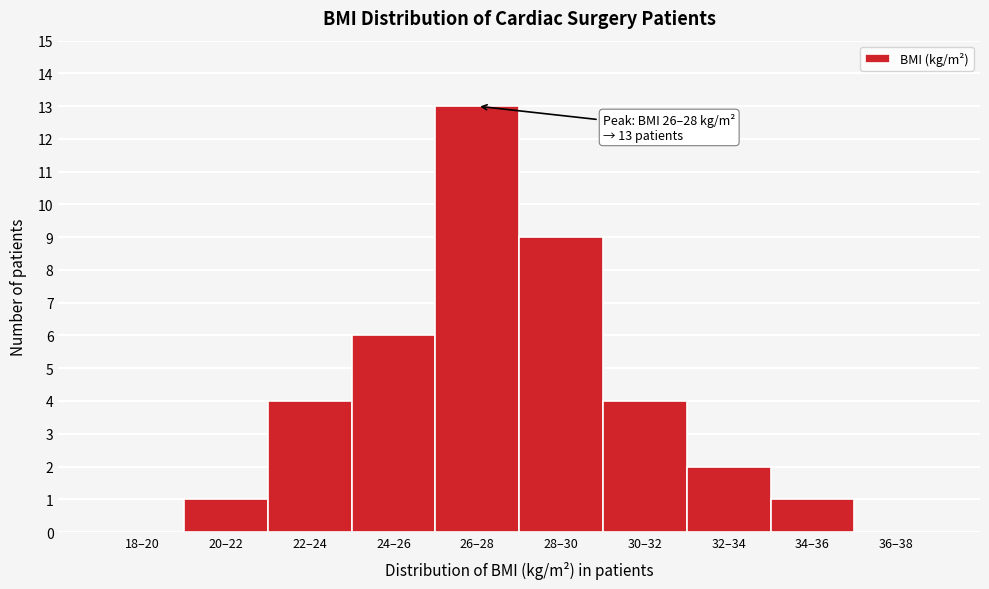

Reading left to right, what are all the values shown in this chart?

18–20=0	20–22=1	22–24=4	24–26=6	26–28=13	28–30=9	30–32=4	32–34=2	34–36=1	36–38=0